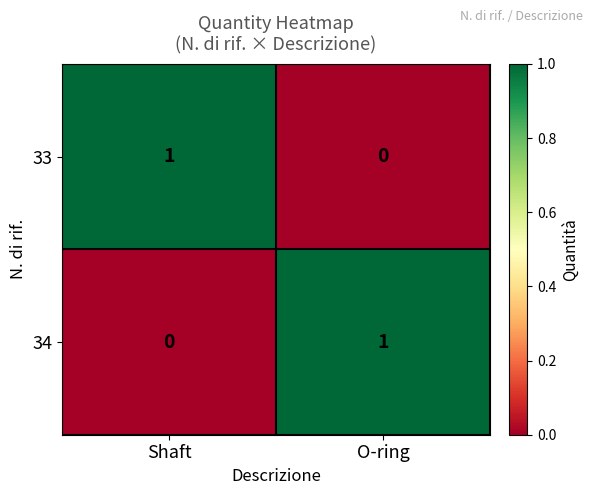

The value of 34 at O-ring is 1. True or false?

True